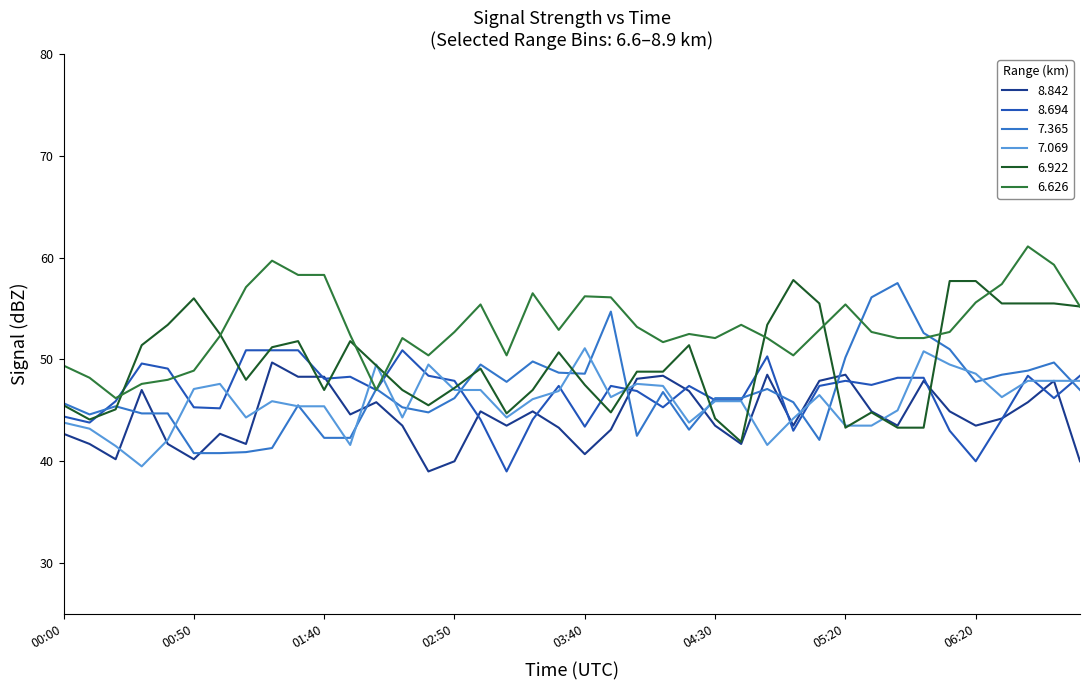

What is the maximum value shown in the chart?

61.1